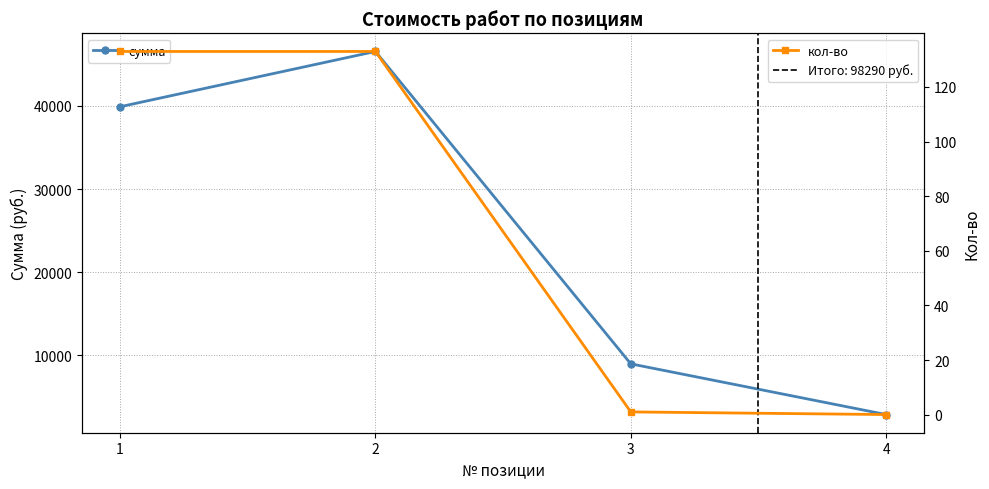

What is the difference between the maximum and second lowest values in the сумма series?

37580.0